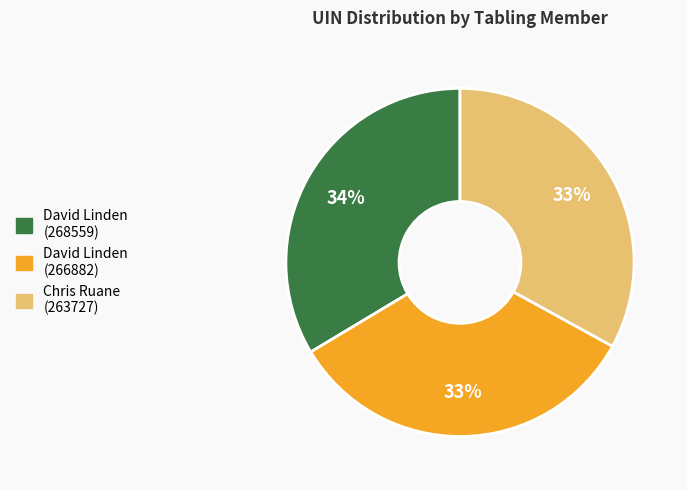

To the nearest percent, what is the average slice percentage?

33%